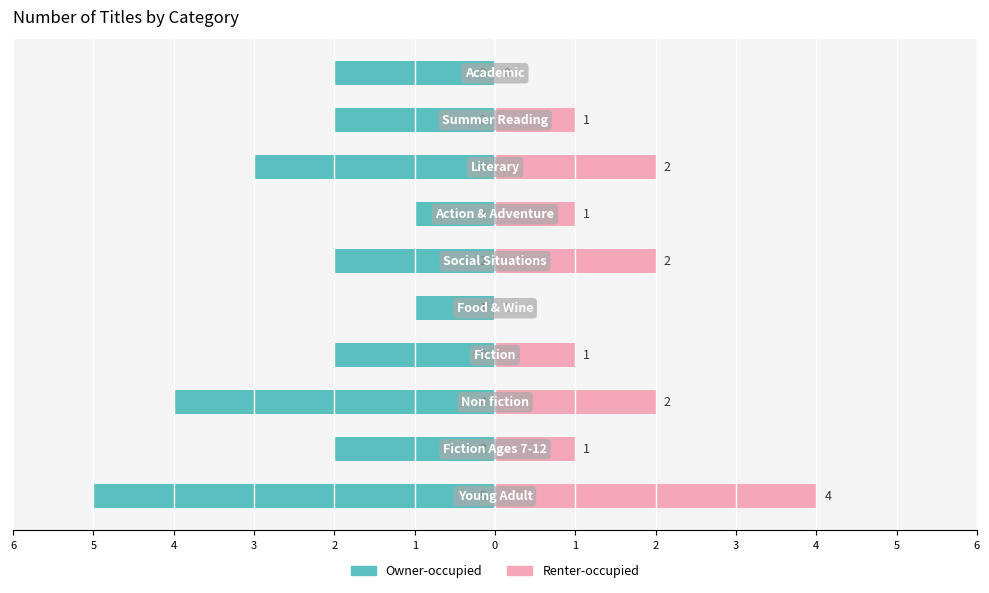

True or false: Owner-occupied has a value of -2 at 2.

True